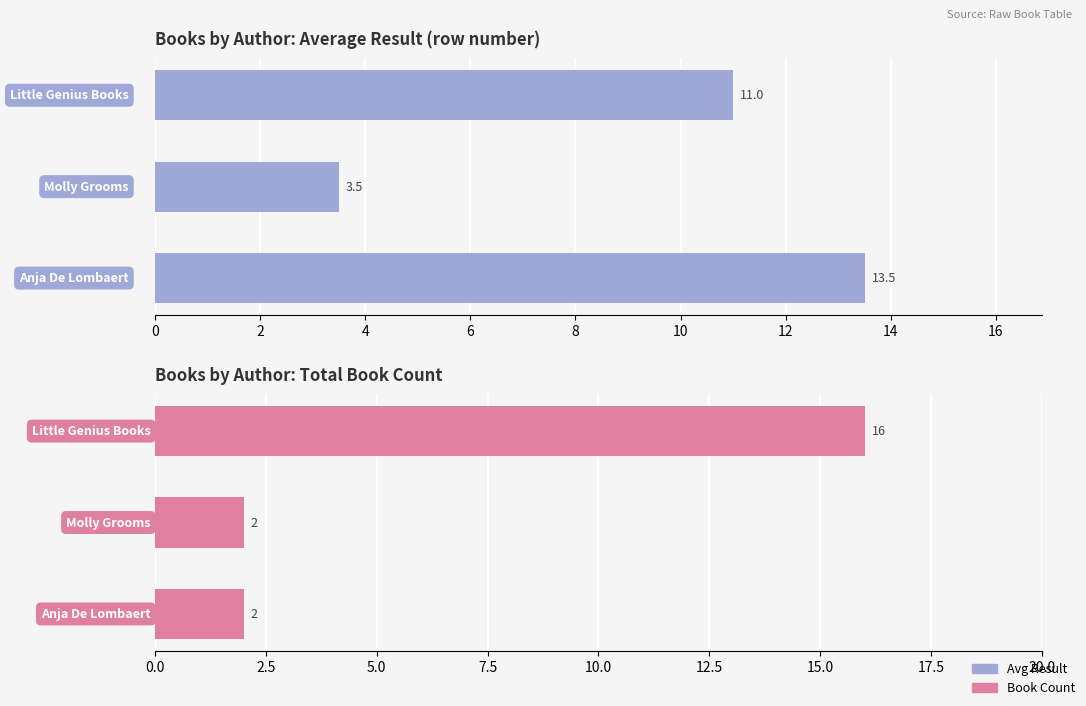

How many bars are there in total?

6